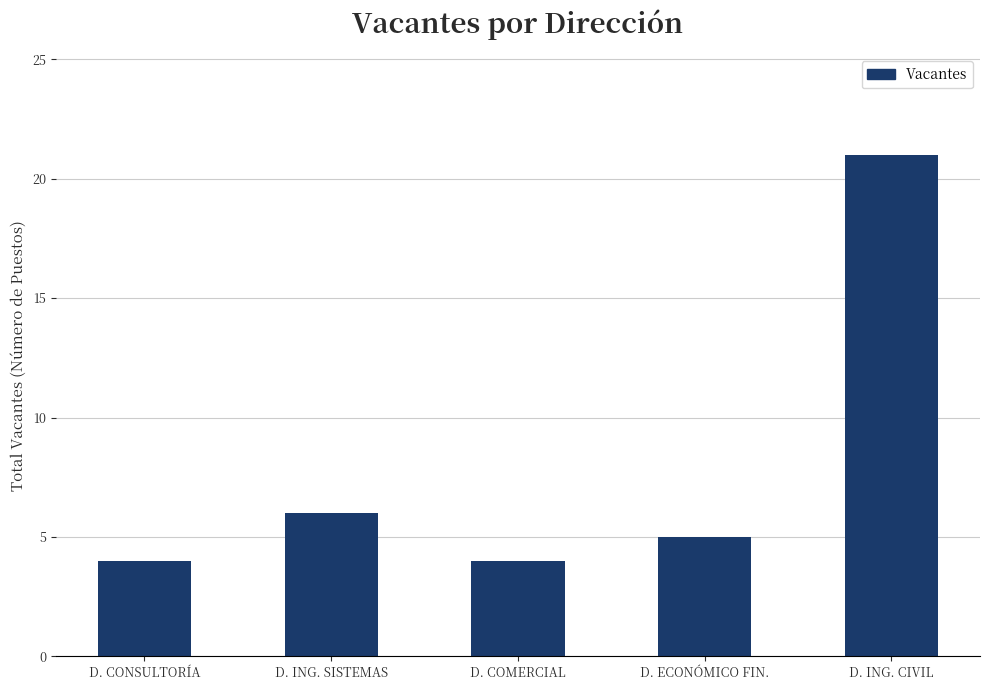

What position from the left is D. ECONÓMICO FIN.?

4